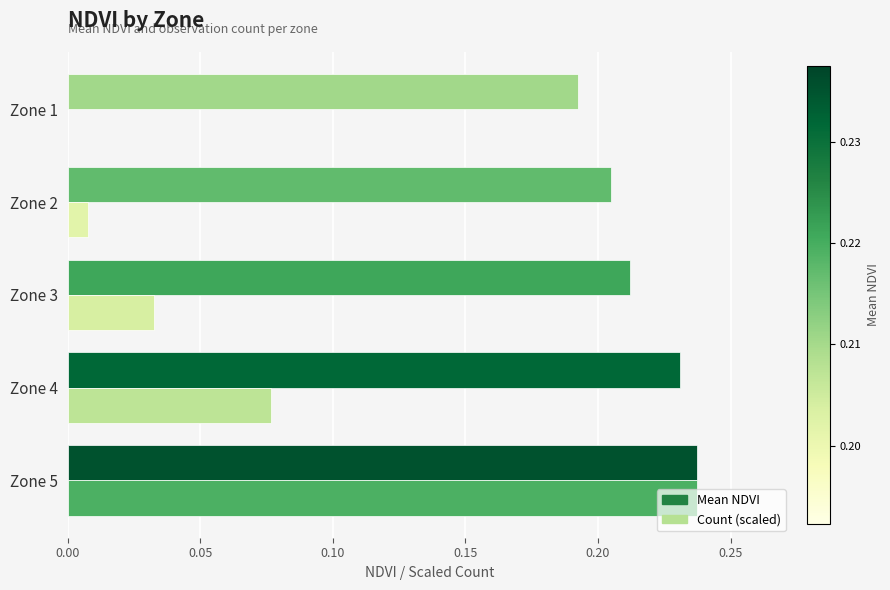

Which series changed the most between Zone 5 and Zone 3?

Count (scaled)